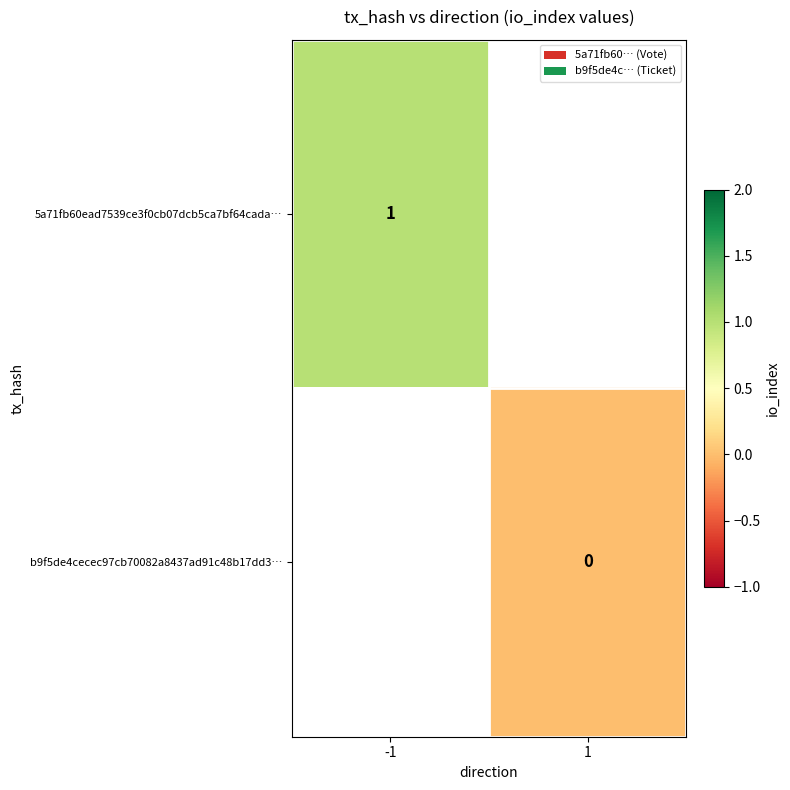

True or false: 5a71fb60ead7539ce3f0cb07dcb5ca7bf64cada… has a value of 0 at -1.

False